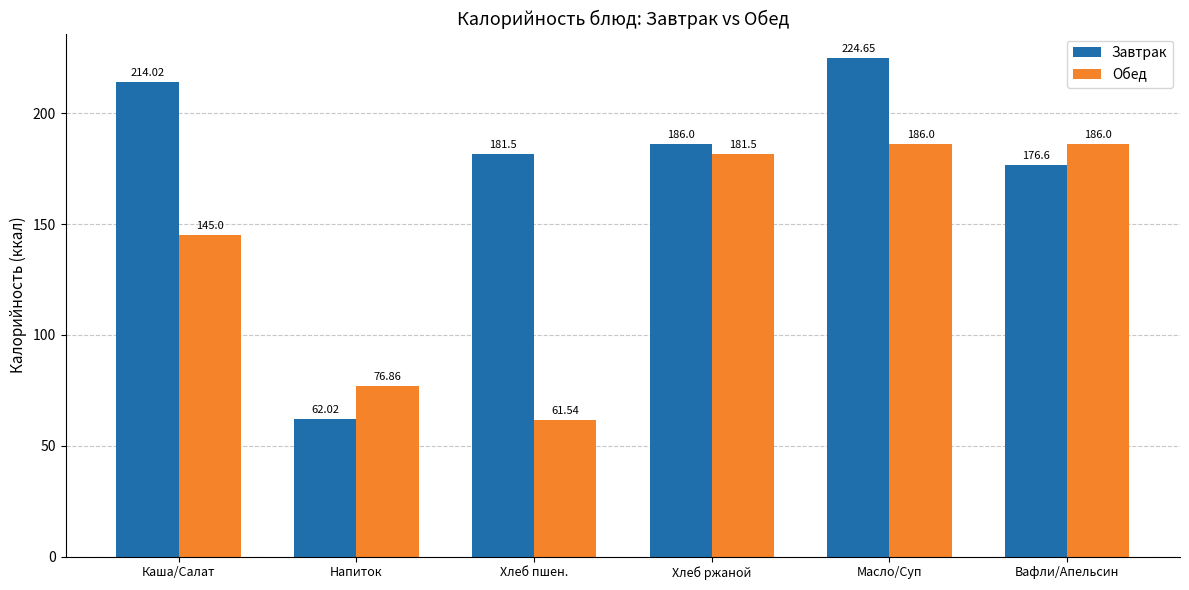

True or false: Обед has a value of 263.2 at Хлеб ржаной.

False